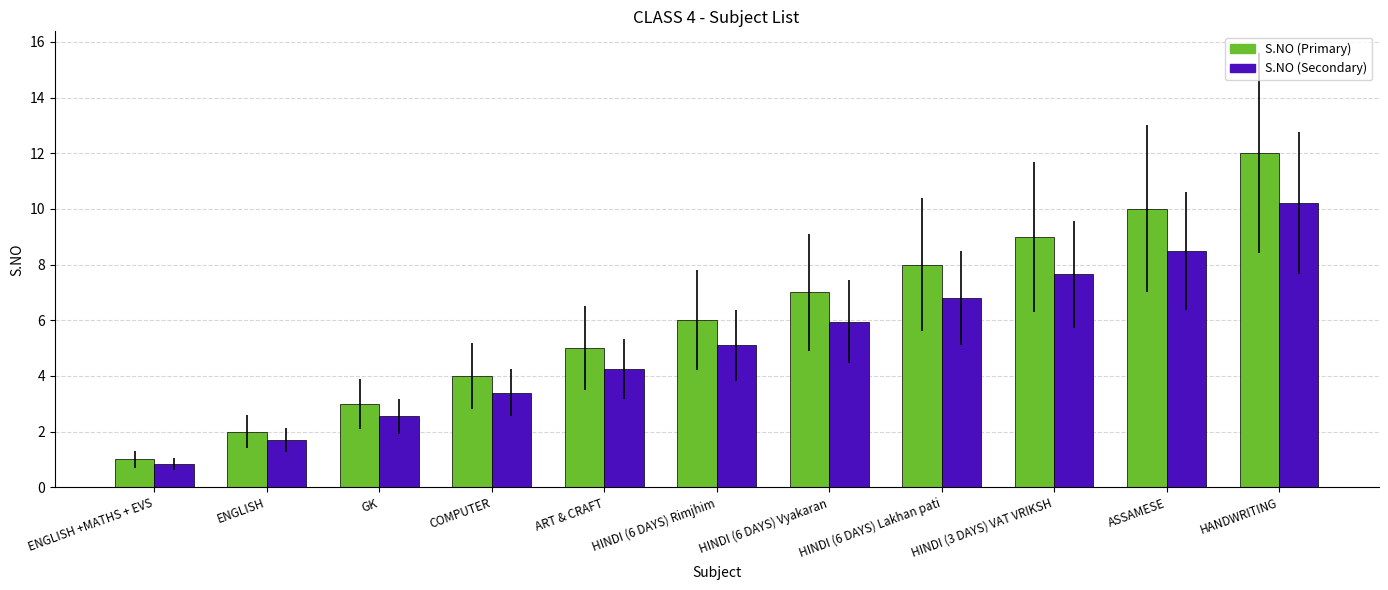

Is the value of S.NO (Secondary) at ART & CRAFT greater than the value of S.NO (Primary) at HANDWRITING?

No